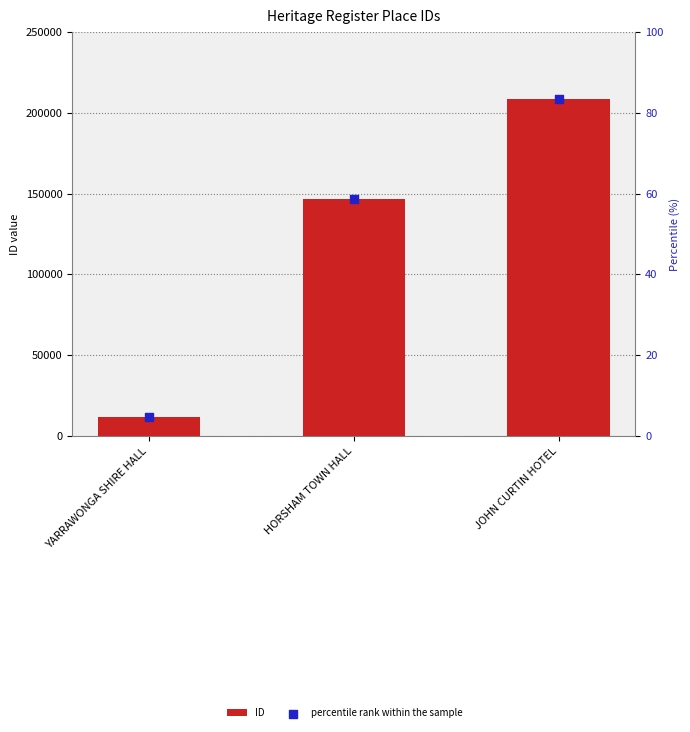

What are all the series names shown in the legend?

ID, percentile rank within the sample